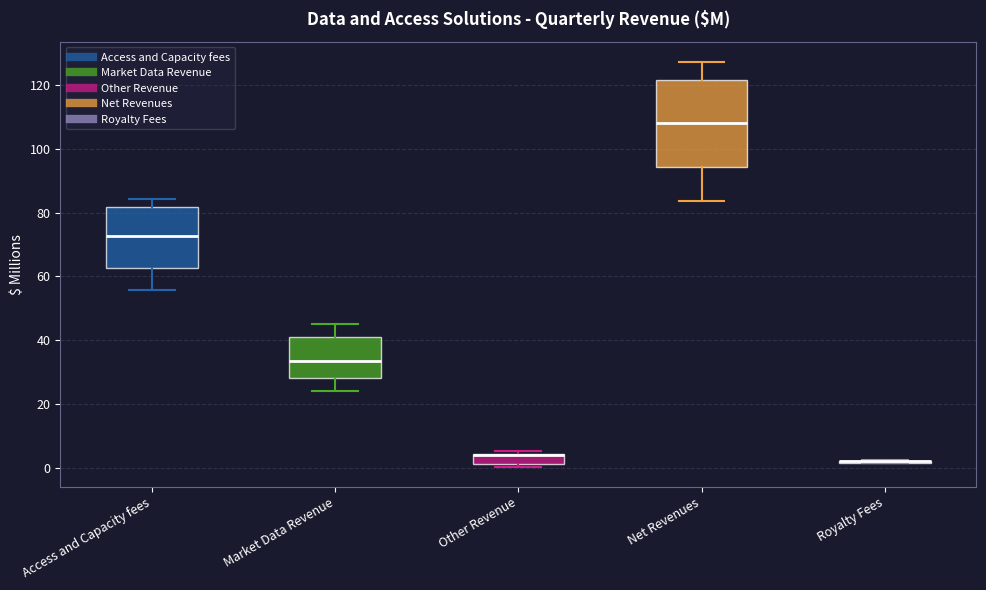

Reading left to right, transcribe this box plot: for each box, give where its median line is, the range the box spans, and where its two whiskers end, as read against the y-axis. The values are not printed on the chart, so give them approximately, as read against the axis.

Access and Capacity fees: median 72, box 62 to 82, whiskers 56 to 84
Market Data Revenue: median 34, box 28 to 42, whiskers 24 to 46
Other Revenue: median 4 (drawn on the box's upper edge), box 2 to 4, whiskers 0 to 6
Net Revenues: median 108, box 94 to 122, whiskers 84 to 128
Royalty Fees: box collapsed to a line at 2, whiskers 2 to 2